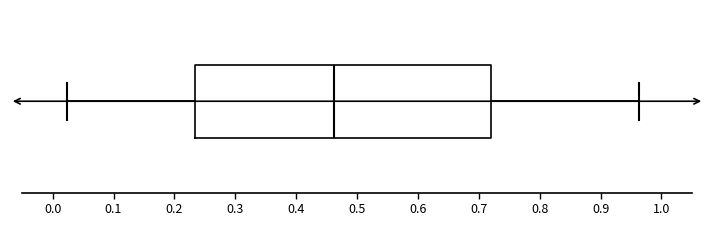

Read this box plot against the x-axis: the position of the median line, the range covered by the box, and the ends of both whiskers. The values are not printed on the chart, so give them approximately, as read against the axis.

median 0.46, box 0.23 to 0.72, whiskers 0.02 to 0.96